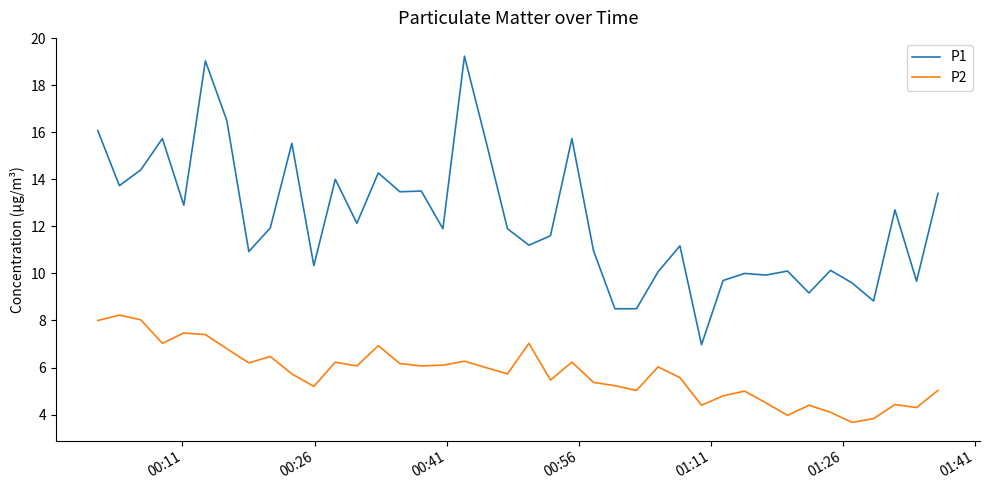

In P2, how many points are lower than both neighbors (excluding endpoints)?

12